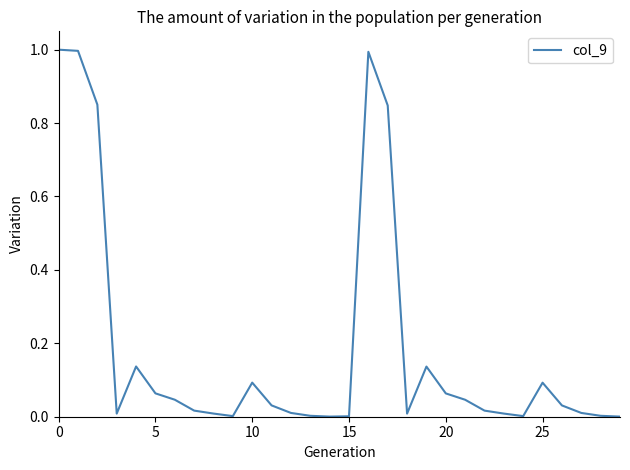

What is the difference between the maximum and minimum values?

1.0